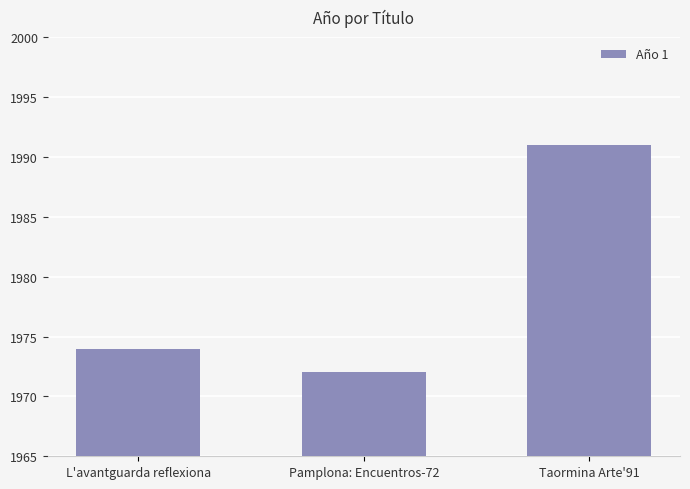

Rank the categories by value from lowest to highest.

Pamplona: Encuentros-72, L'avantguarda reflexiona, Taormina Arte'91